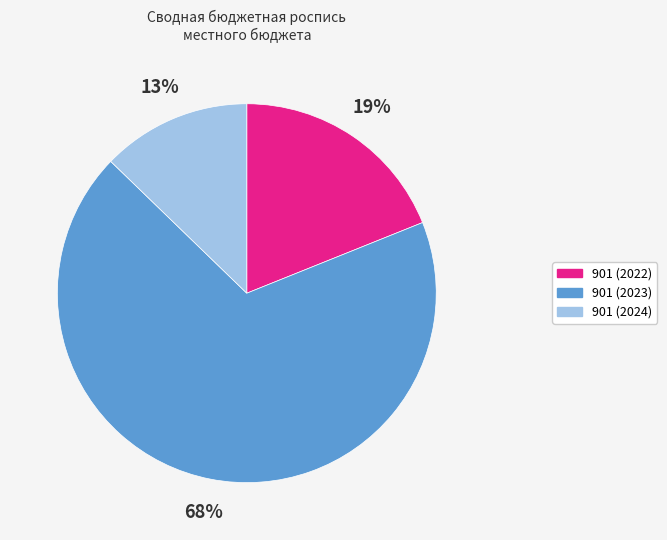

Which slice represents more than half of the pie?

901 (2023)